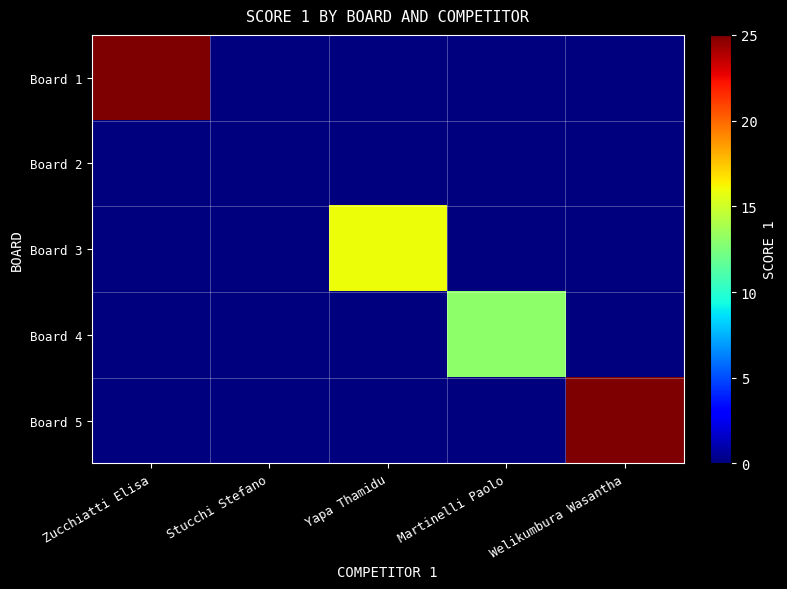

Reading left to right, extract all data points from this chart.

Board 1: Zucchiatti Elisa=25	Stucchi Stefano=0	Yapa Thamidu=0	Martinelli Paolo=0	Welikumbura Wasantha=0
Board 2: Zucchiatti Elisa=0	Stucchi Stefano=0	Yapa Thamidu=0	Martinelli Paolo=0	Welikumbura Wasantha=0
Board 3: Zucchiatti Elisa=0	Stucchi Stefano=0	Yapa Thamidu=16	Martinelli Paolo=0	Welikumbura Wasantha=0
Board 4: Zucchiatti Elisa=0	Stucchi Stefano=0	Yapa Thamidu=0	Martinelli Paolo=13	Welikumbura Wasantha=0
Board 5: Zucchiatti Elisa=0	Stucchi Stefano=0	Yapa Thamidu=0	Martinelli Paolo=0	Welikumbura Wasantha=25